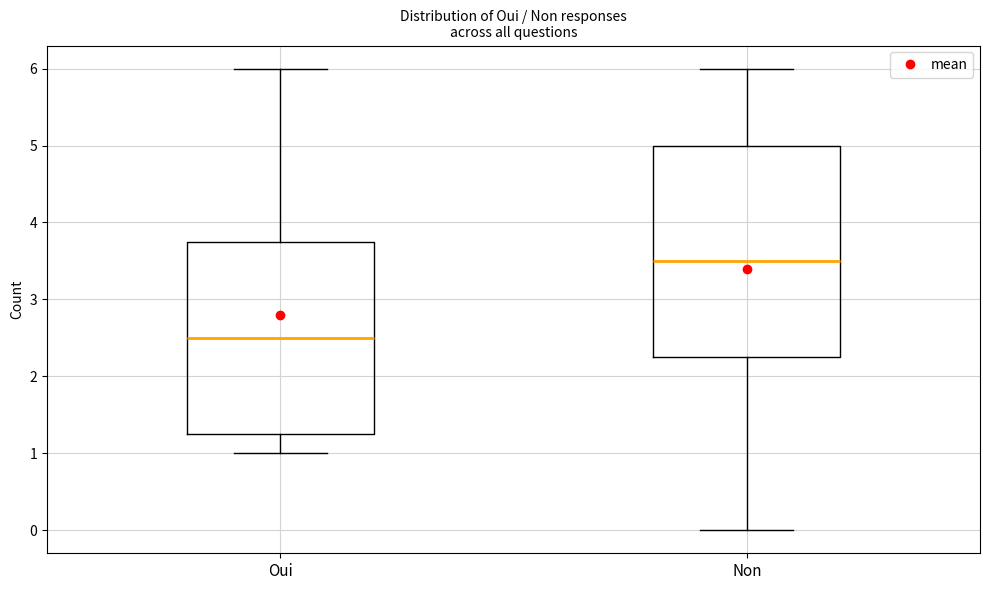

Which box is the tallest, from its lower edge to its upper edge?

Non